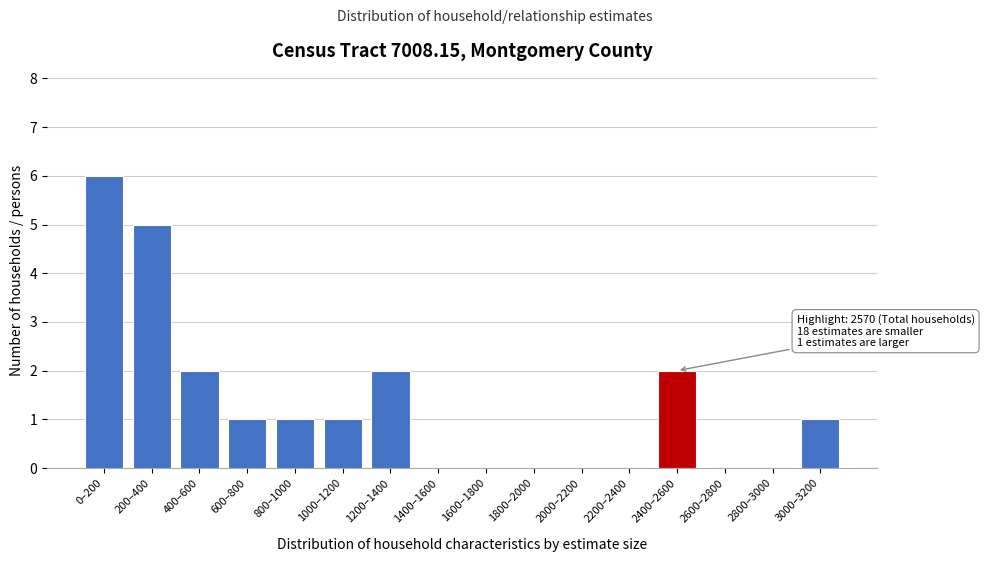

Reading left to right, extract all data points from this chart.

0–200=6	200–400=5	400–600=2	600–800=1	800–1000=1	1000–1200=1	1200–1400=2	1400–1600=0	1600–1800=0	1800–2000=0	2000–2200=0	2200–2400=0	2400–2600=2	2600–2800=0	2800–3000=0	3000–3200=1